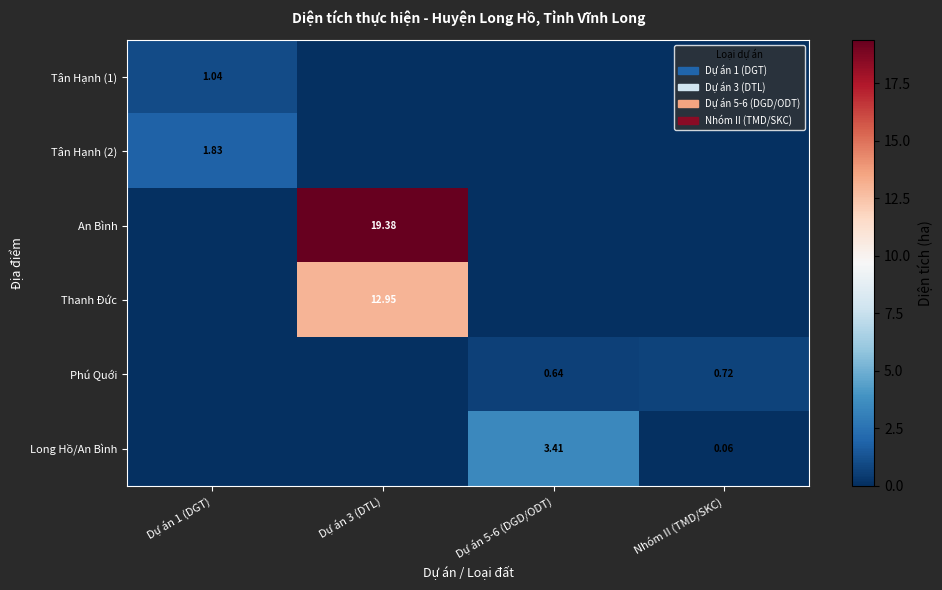

What is the total value across all series at Dự án 5-6 (DGD/ODT)?

4.0